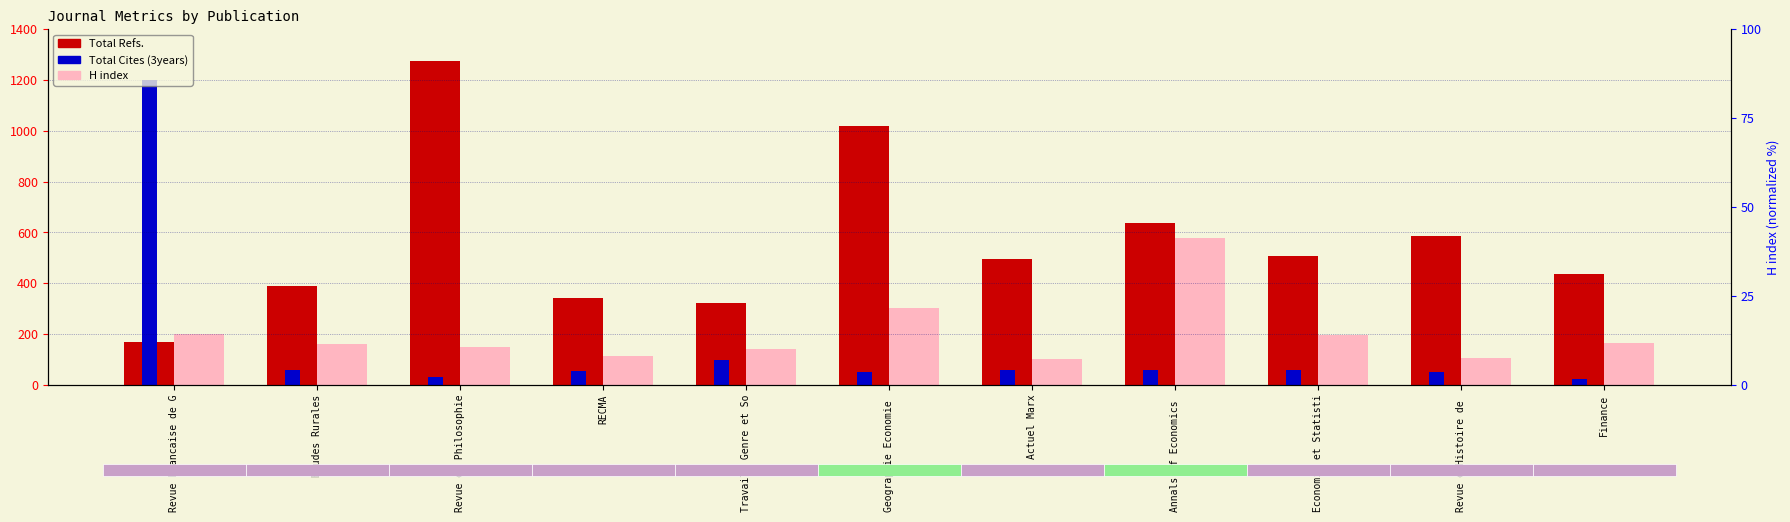

What is the minimum value shown in the chart?

21